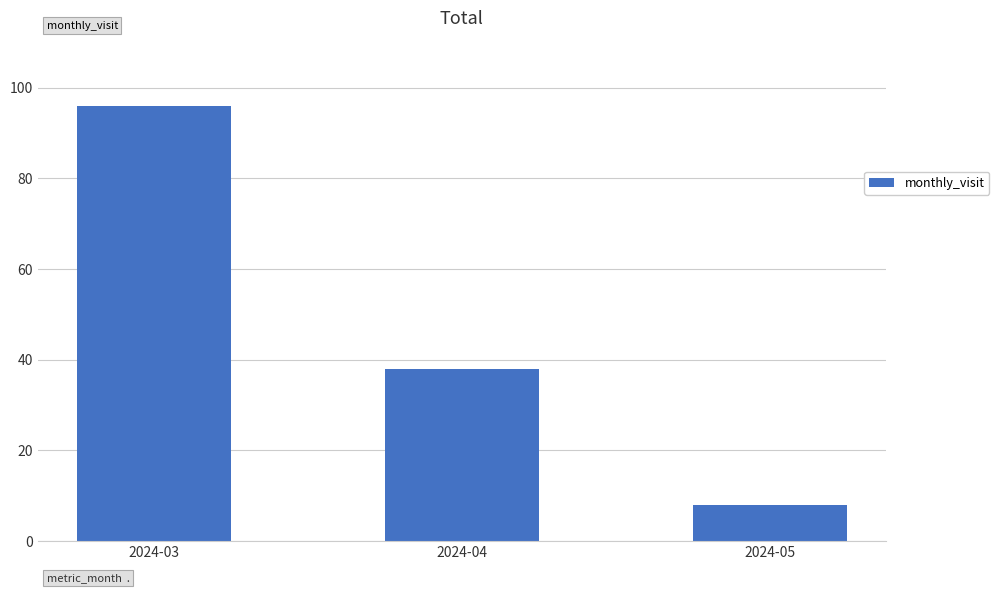

Which category has the lowest value across all series?

2024-05